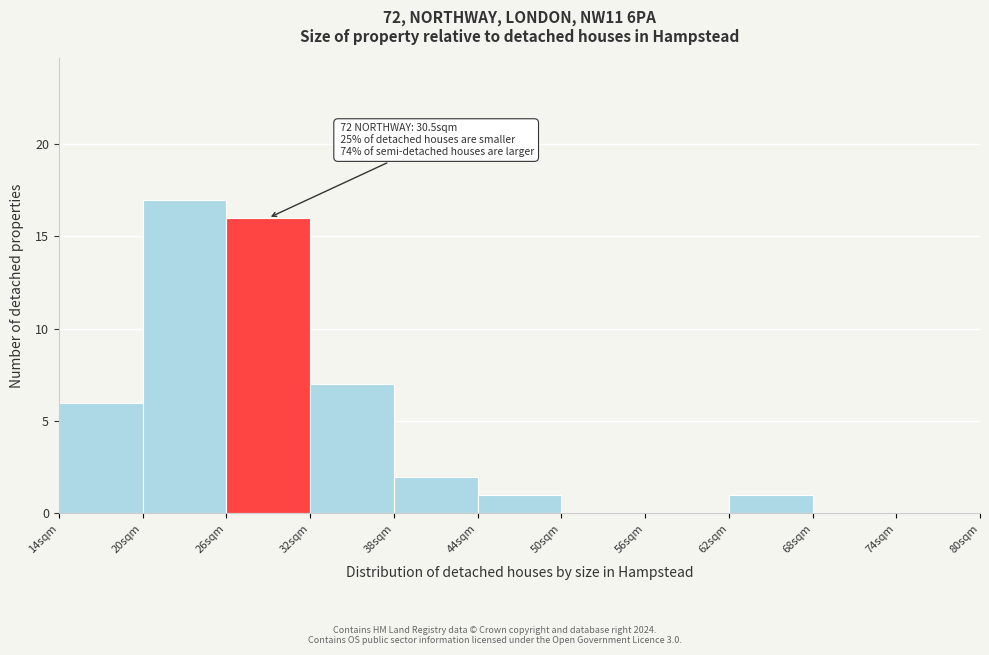

Which range on the x-axis has the tallest bar?

20 to 26